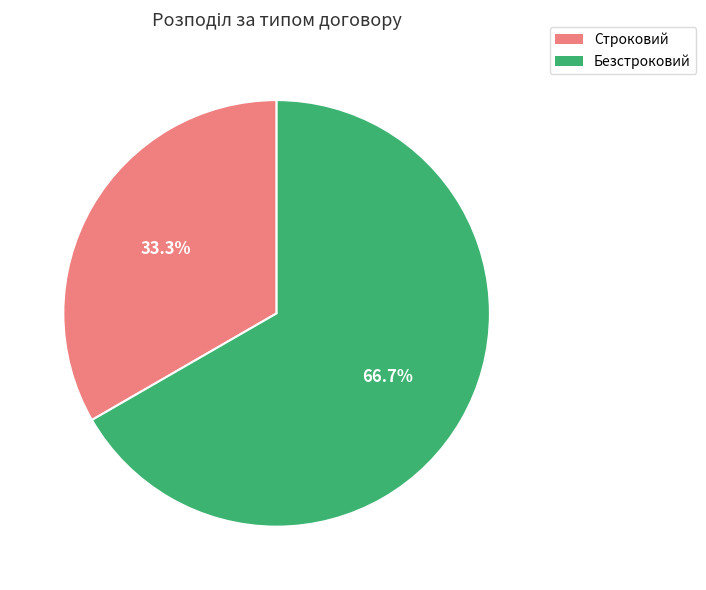

Is Строковий the majority of the pie?

No